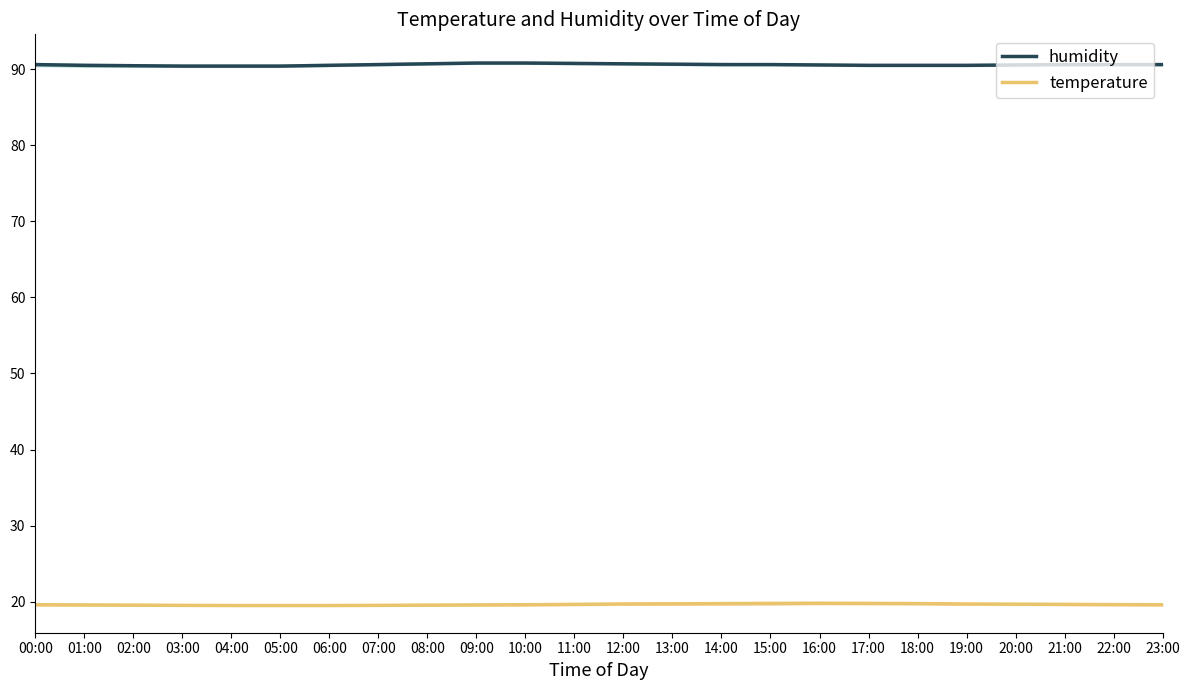

Between 00:00 and 21:00, which series saw the biggest shift?

temperature